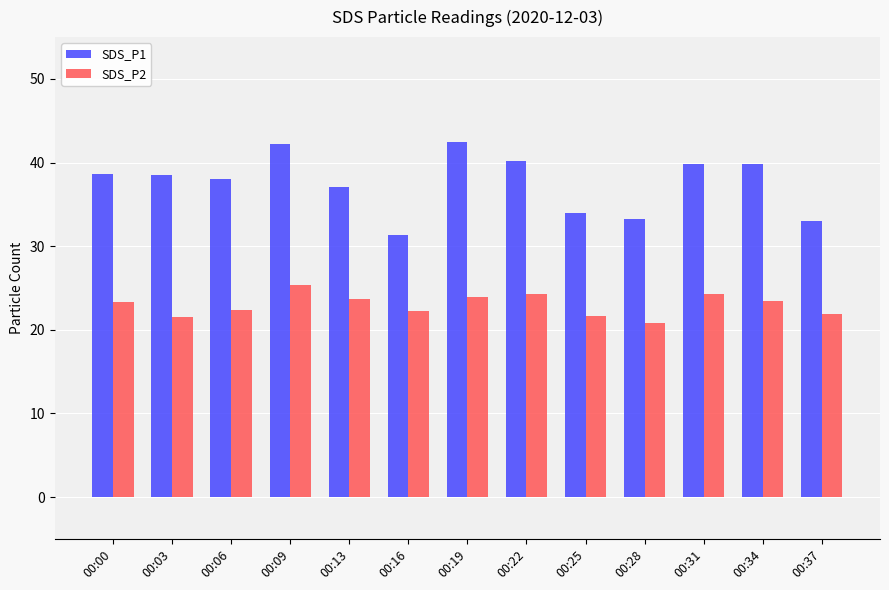

What is the difference between the highest and lowest values at 00:31?

15.5